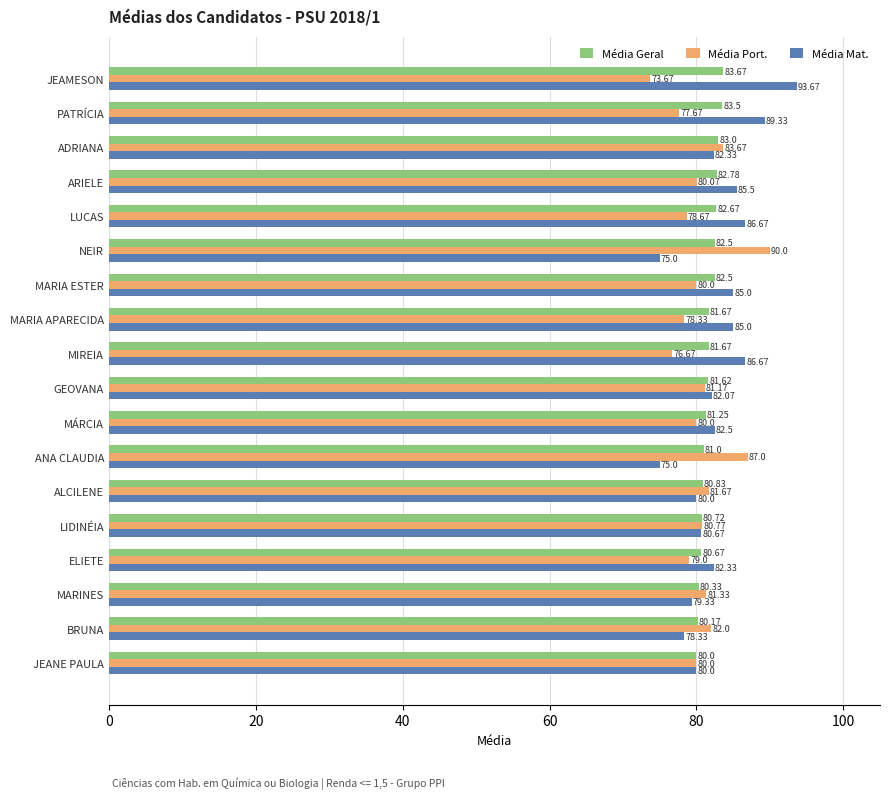

Which series changed the most between MARIA APARECIDA and BRUNA?

Média Mat.